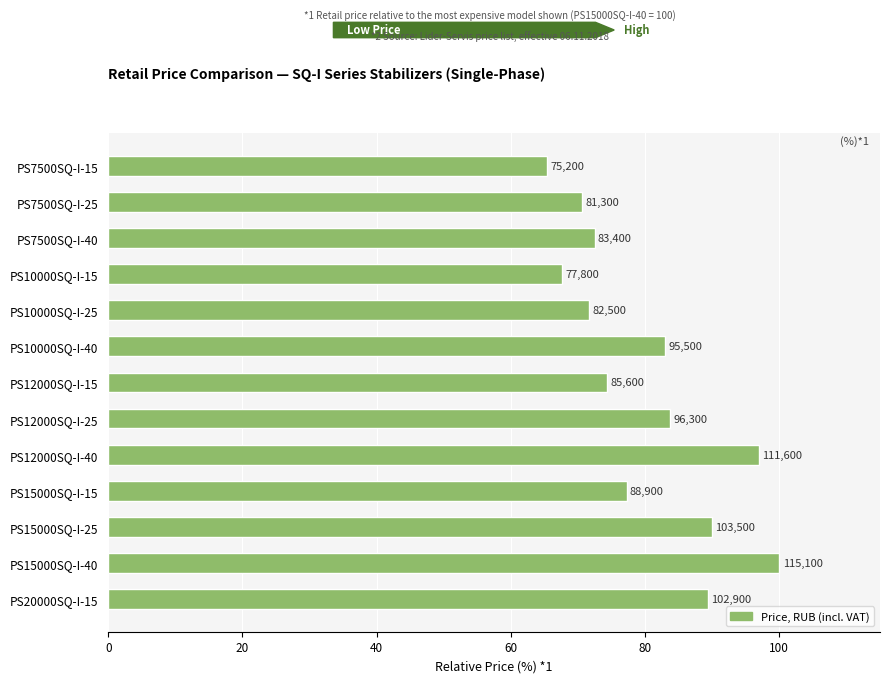

What is the difference between the values at PS10000SQ-I-15 and PS20000SQ-I-15?

21.8